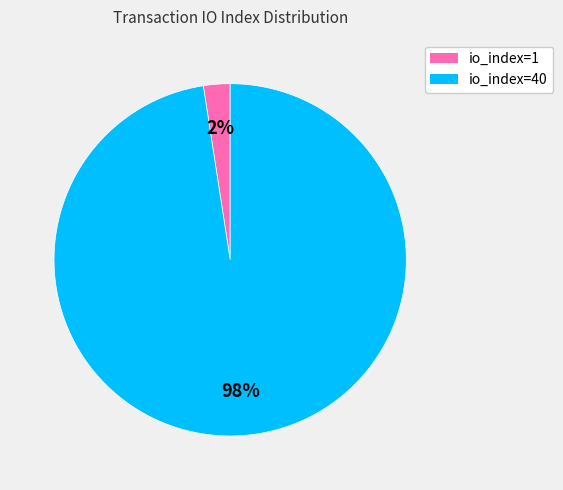

Between io_index=1 and io_index=40, which is larger?

io_index=40